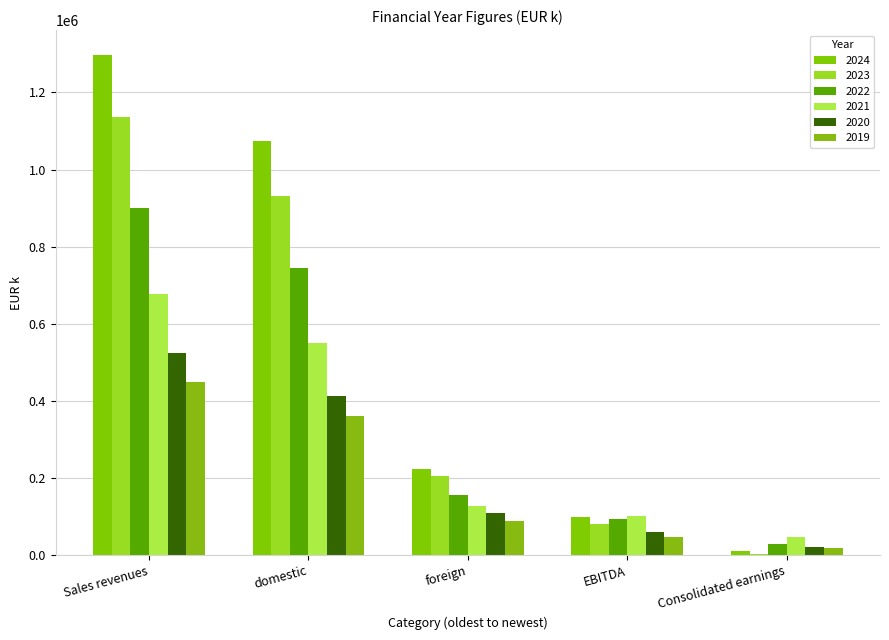

Where is 2019 nearest to the value 233599?

domestic